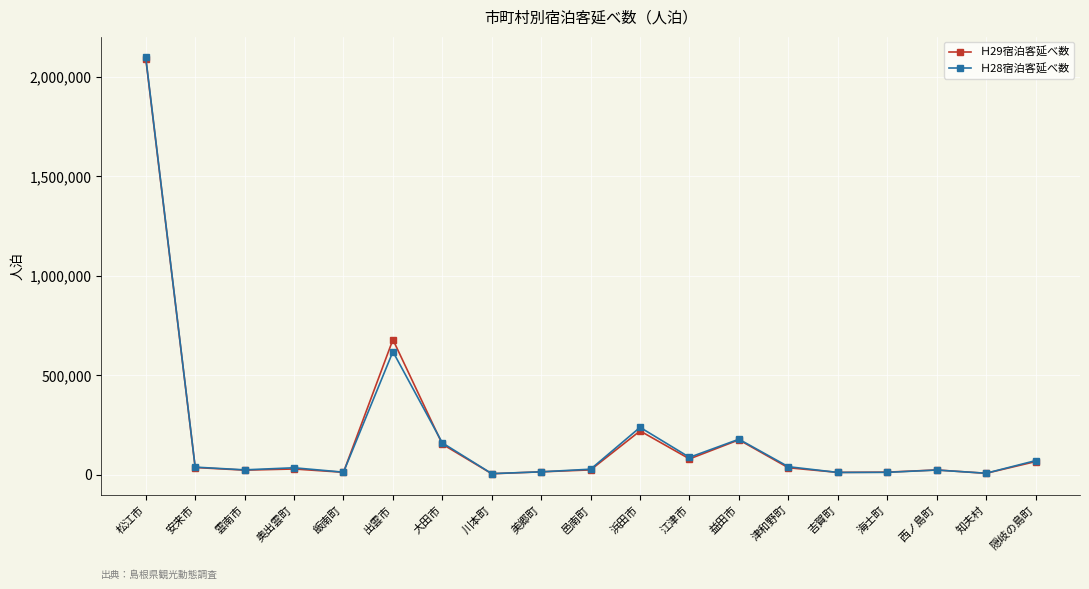

What is the sum of all Ｈ28宿泊客延べ数 values?

3687173